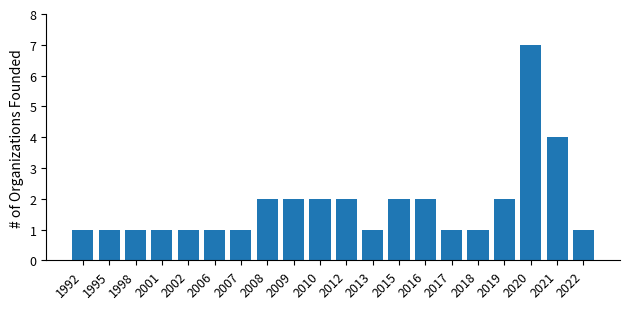

Reading left to right, extract all data points from this chart.

1	1	1	1	1	1	1	2	2	2	2	1	2	2	1	1	2	7	4	1